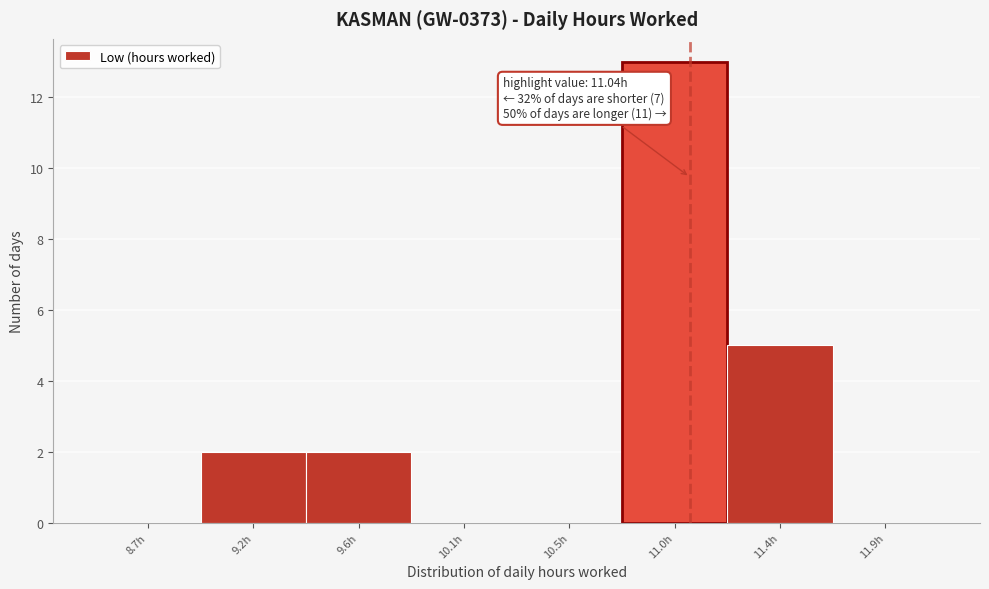

Over which range of the x-axis is the bar tallest?

10.75 to 11.20